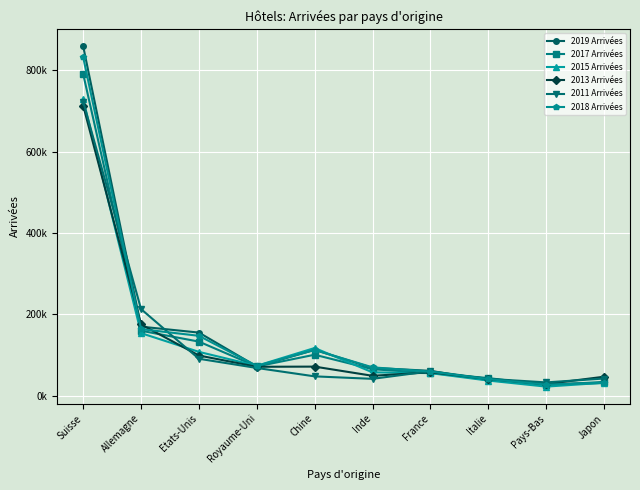

What is the difference between the highest and lowest values at Etats-Unis?

64325